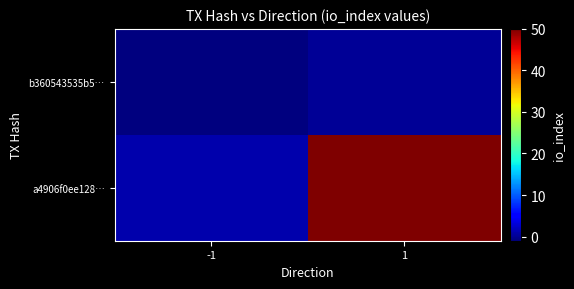

Count the number of data series in this chart.

2